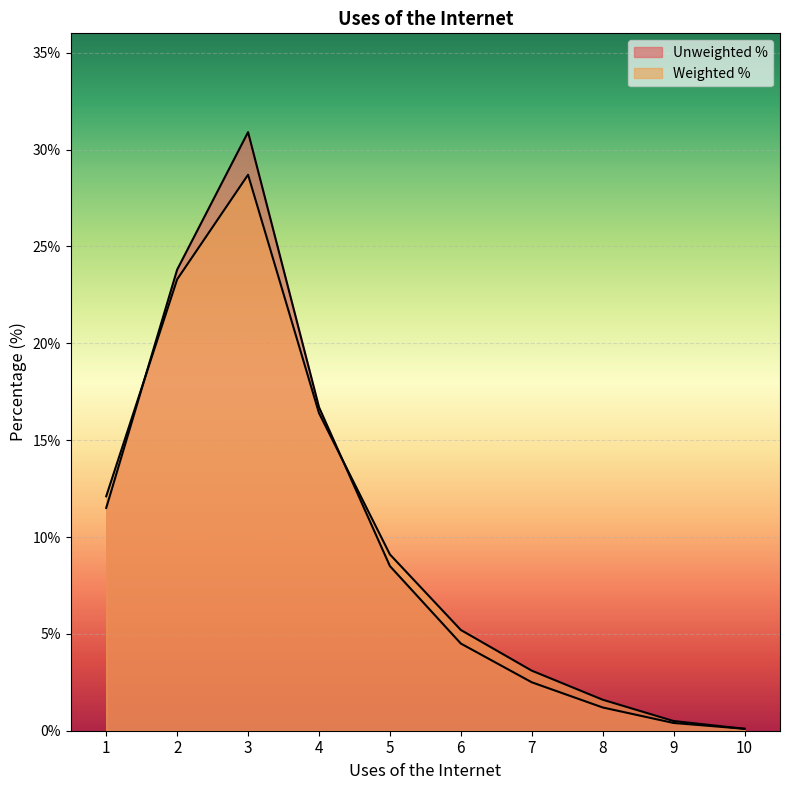

Which series has the largest total across all categories?

Unweighted %